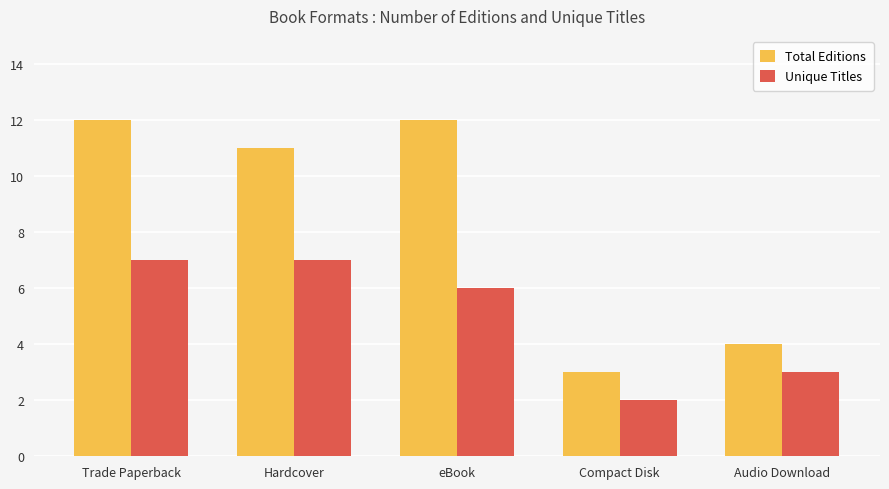

Is it true that Total Editions equals 7 at Audio Download?

False